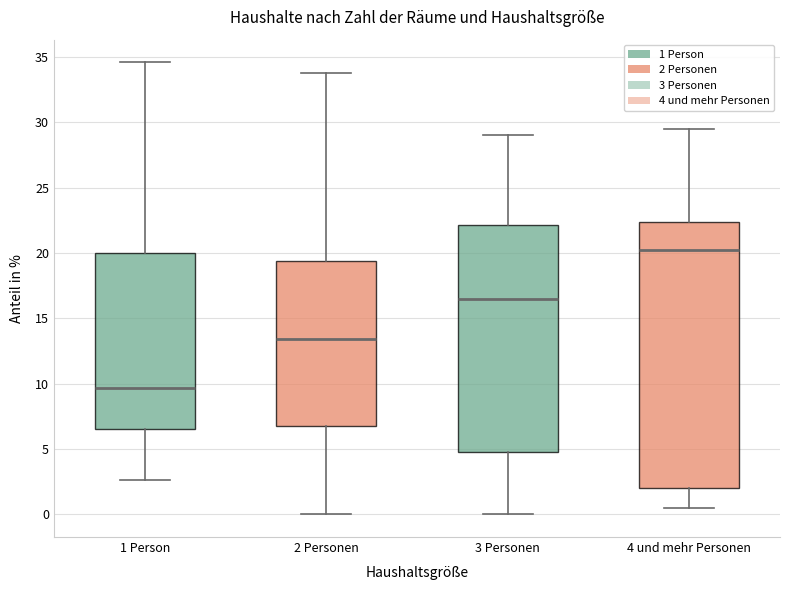

Reading left to right, transcribe this box plot: for each box, give where its median line is, the range the box spans, and where its two whiskers end, as read against the y-axis. The values are not printed on the chart, so give them approximately, as read against the axis.

1 Person: median 9.5, box 6.5 to 20.0, whiskers 2.5 to 34.5
2 Personen: median 13.5, box 7.0 to 19.5, whiskers 0.0 to 34.0
3 Personen: median 16.5, box 5.0 to 22.0, whiskers 0.0 to 29.0
4 und mehr Personen: median 20.0, box 2.0 to 22.5, whiskers 0.5 to 29.5